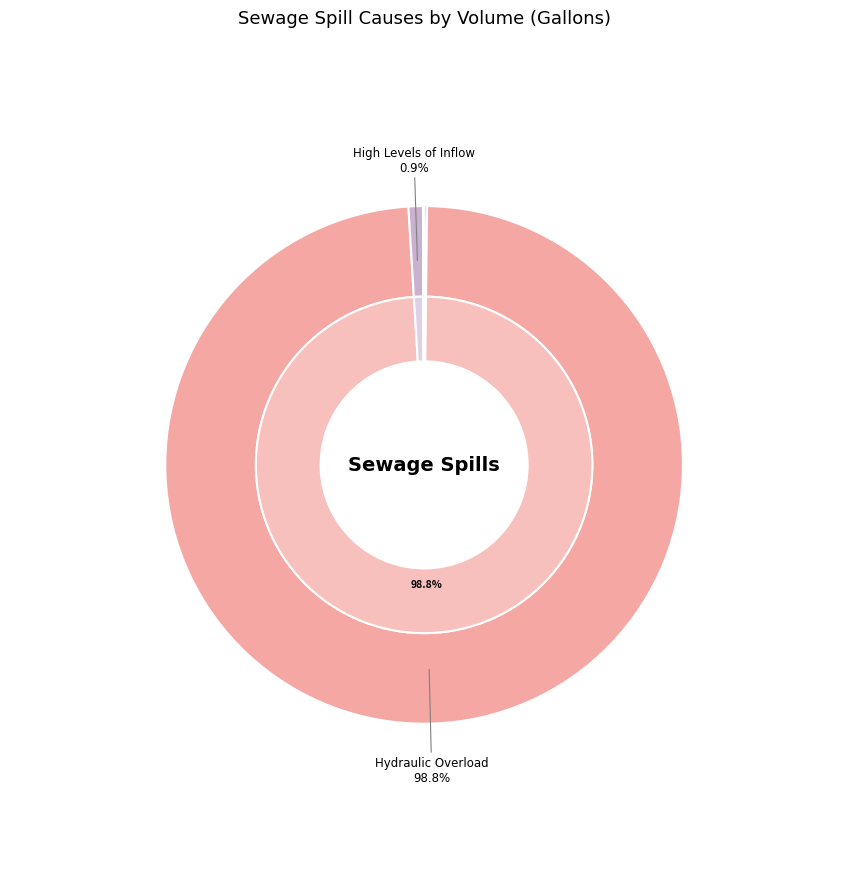

To the nearest percent, what is the average slice percentage?

3%